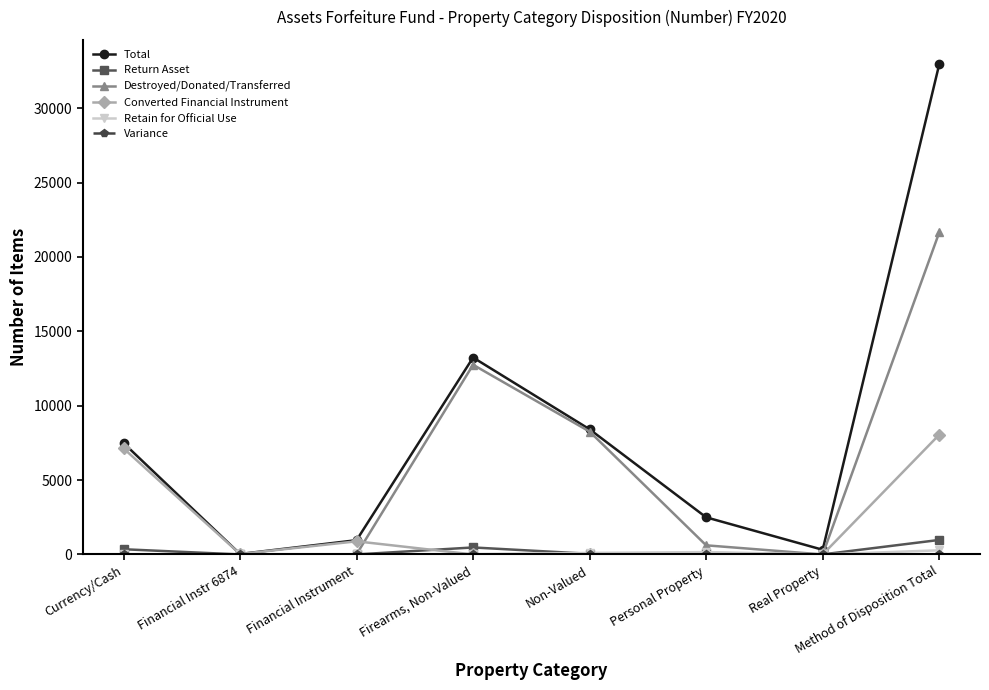

At which label is Converted Financial Instrument closest to 4023?

Currency/Cash